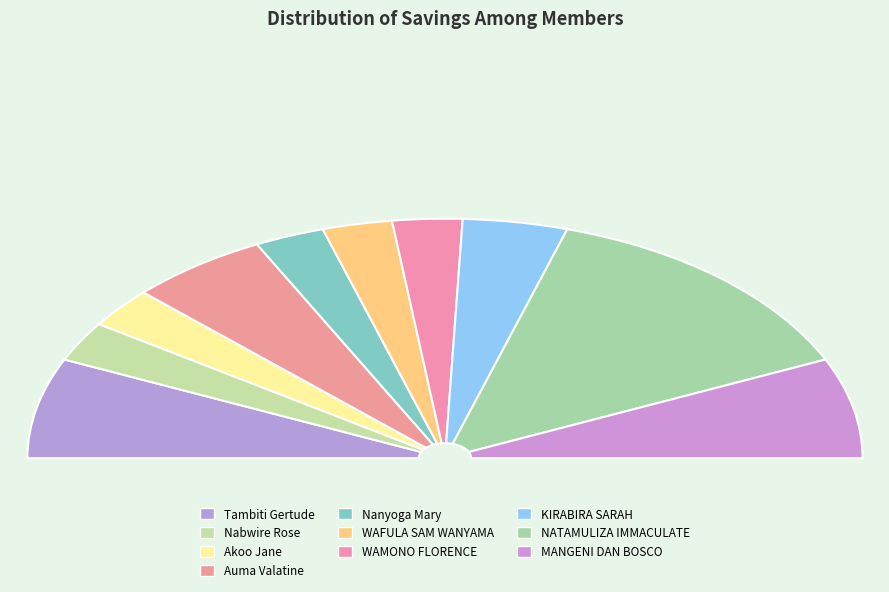

Which slice is the smallest?

Nabwire Rose